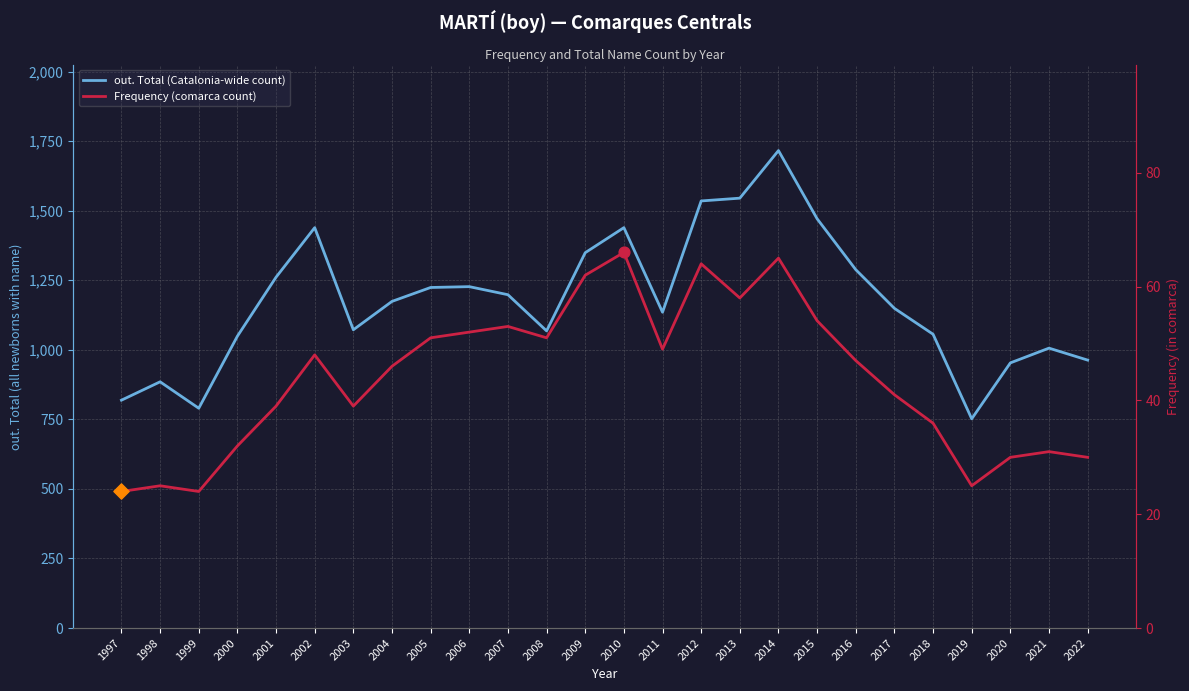

At how many categories does at least one series exceed 1437?

6